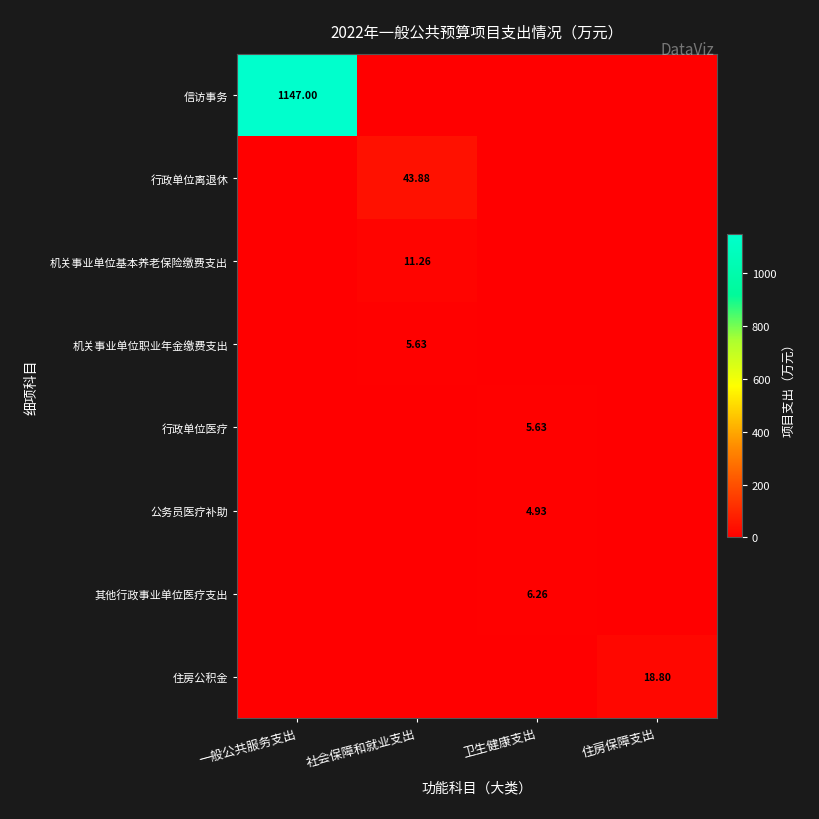

How many data points in 公务员医疗补助 are above 0?

1